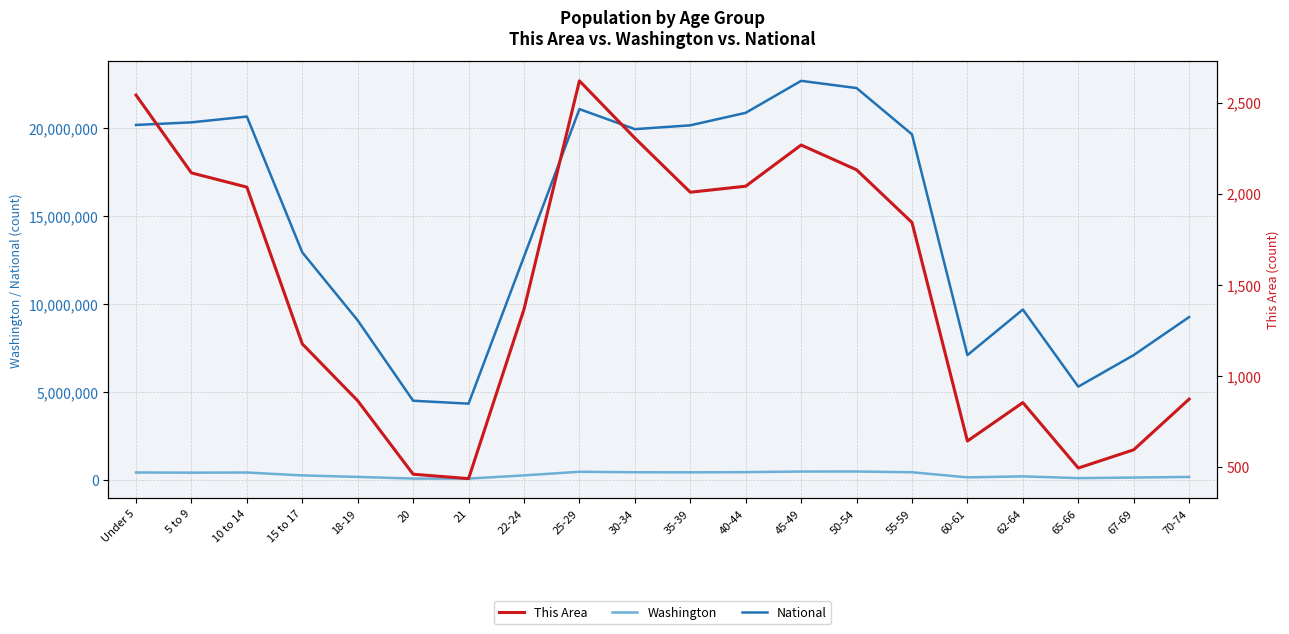

List the series in order of their peak value, lowest first.

This Area, Washington, National